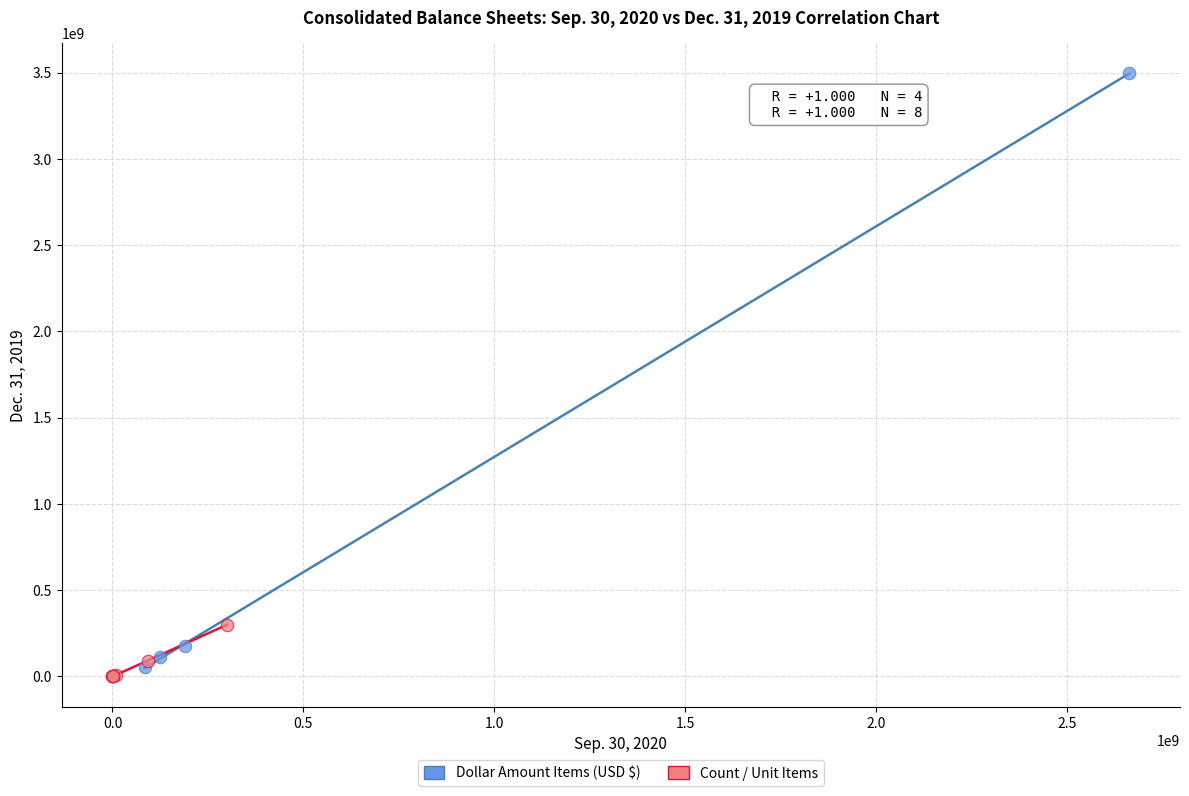

Which series reaches the maximum Y coordinate?

Dollar Amount Items (USD $)